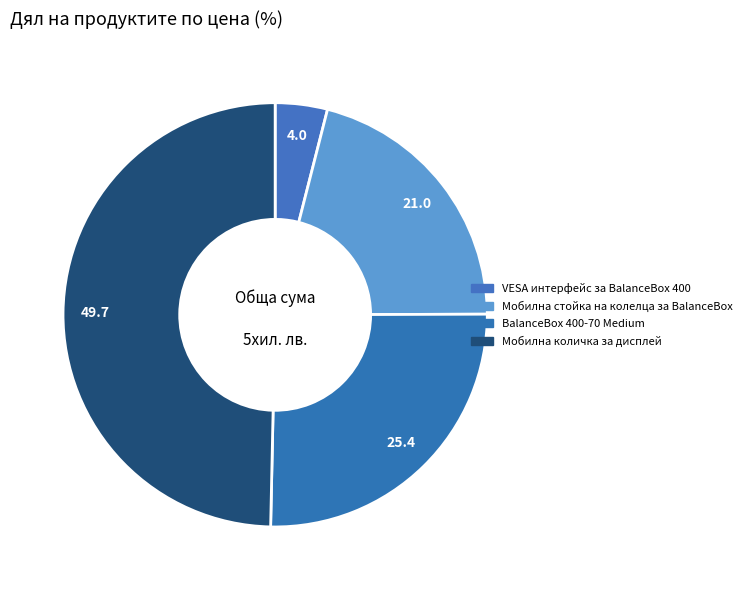

What percentage is the BalanceBox 400-70 Medium slice, to the nearest percent?

25%